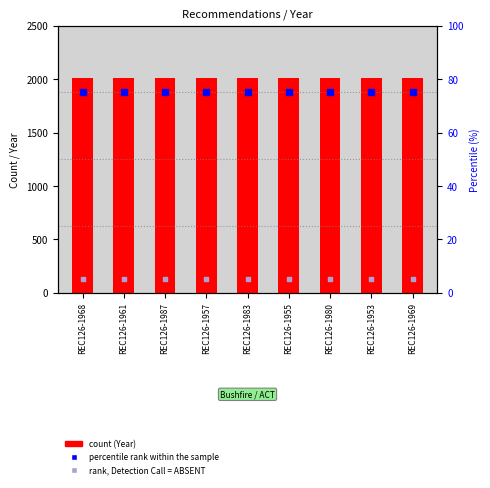

At which category is the sum across all series the highest?

REC126-1968